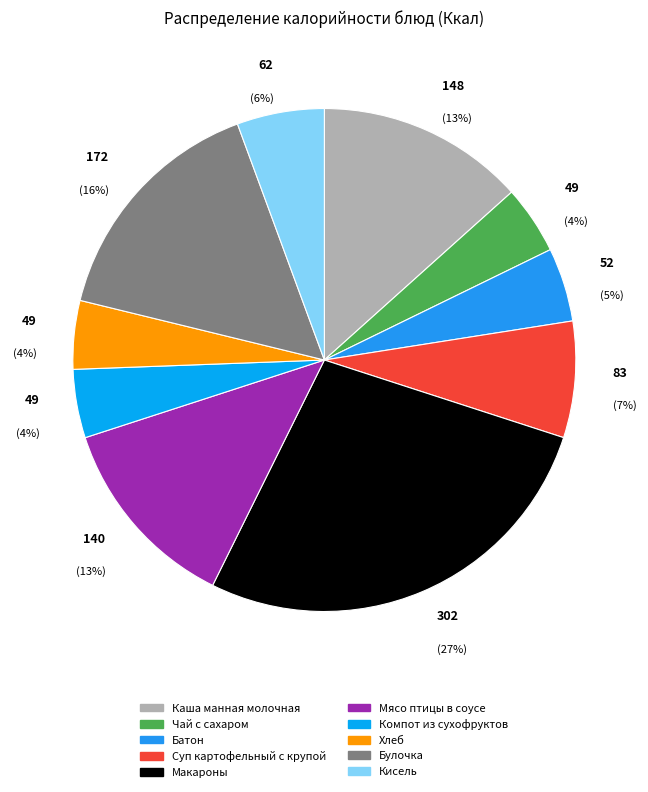

To the nearest percent, what portion does Мясо птицы в соусе represent?

13%